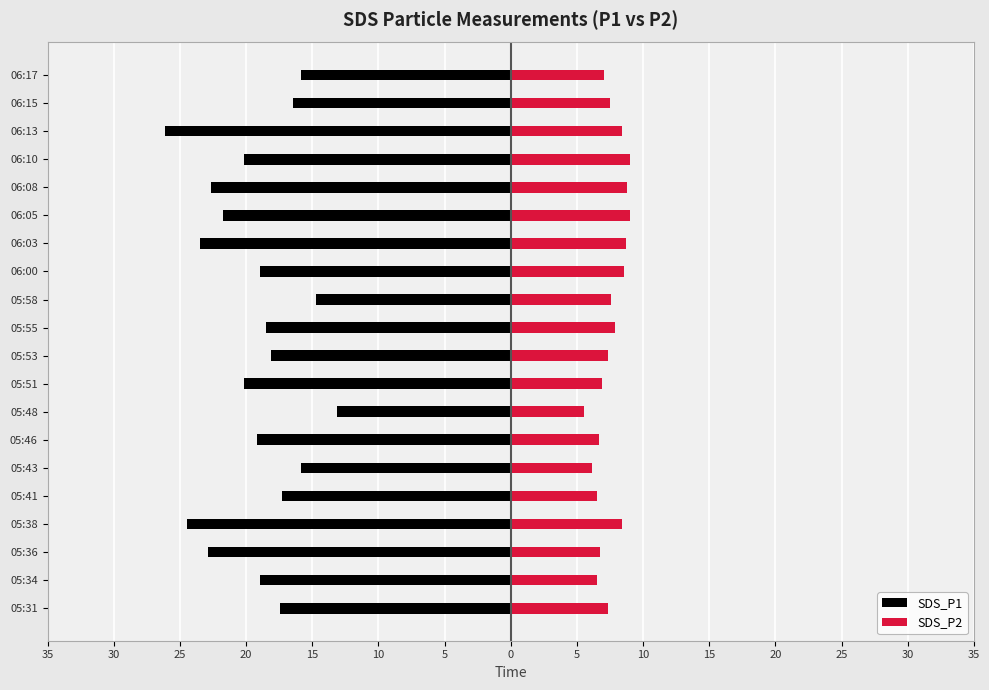

How many bars are there in each group?

2